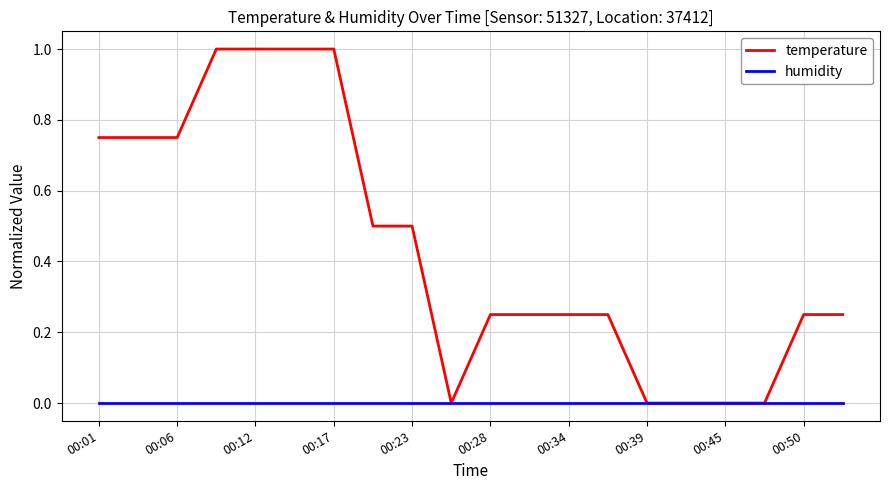

What is the highest value of the temperature series?

1.0